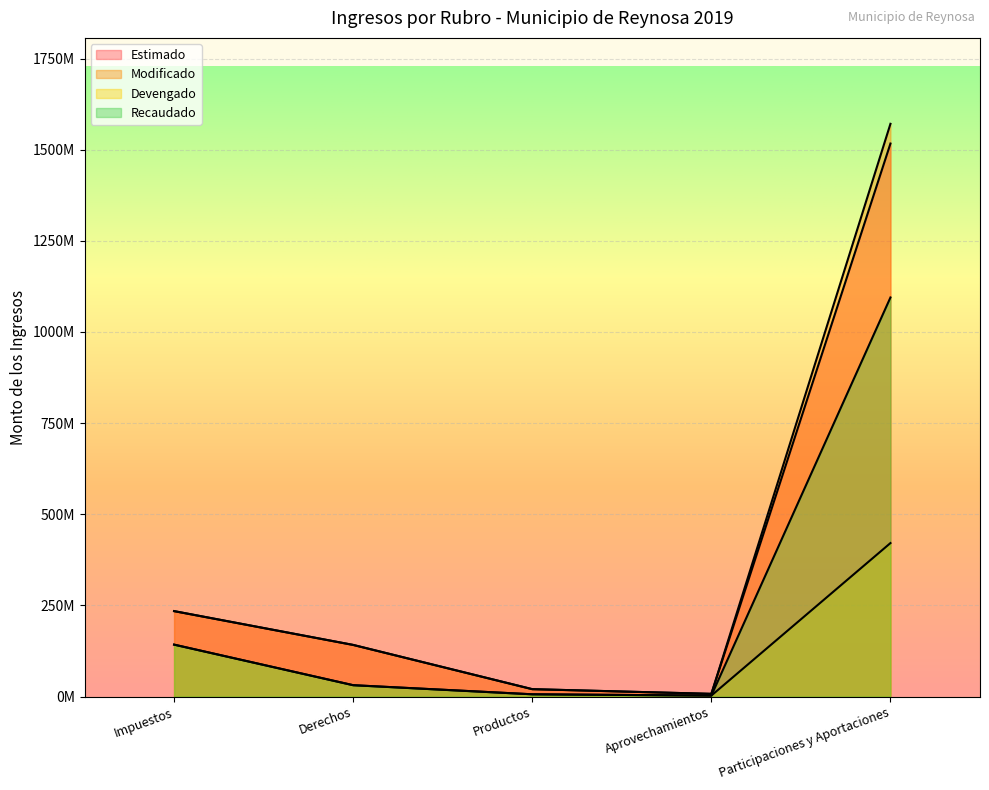

Which category has the lowest value across all series?

Aprovechamientos